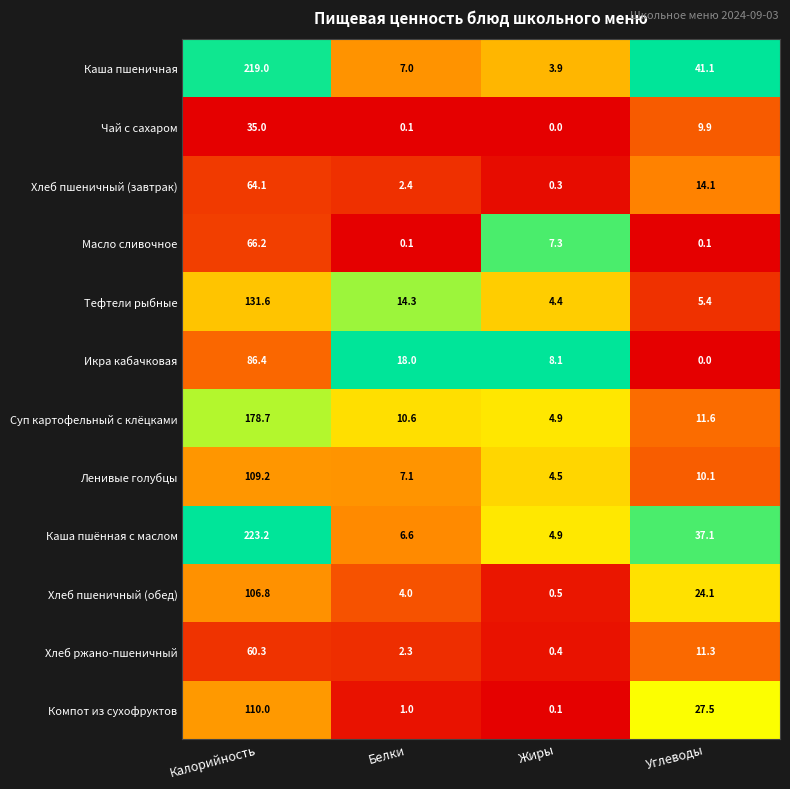

At which label does Компот из сухофруктов first exceed 27?

Калорийность